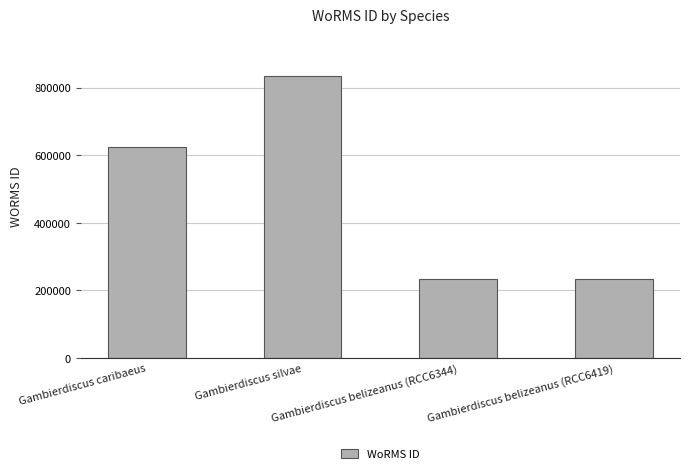

Read the value at Gambierdiscus silvae.

833053